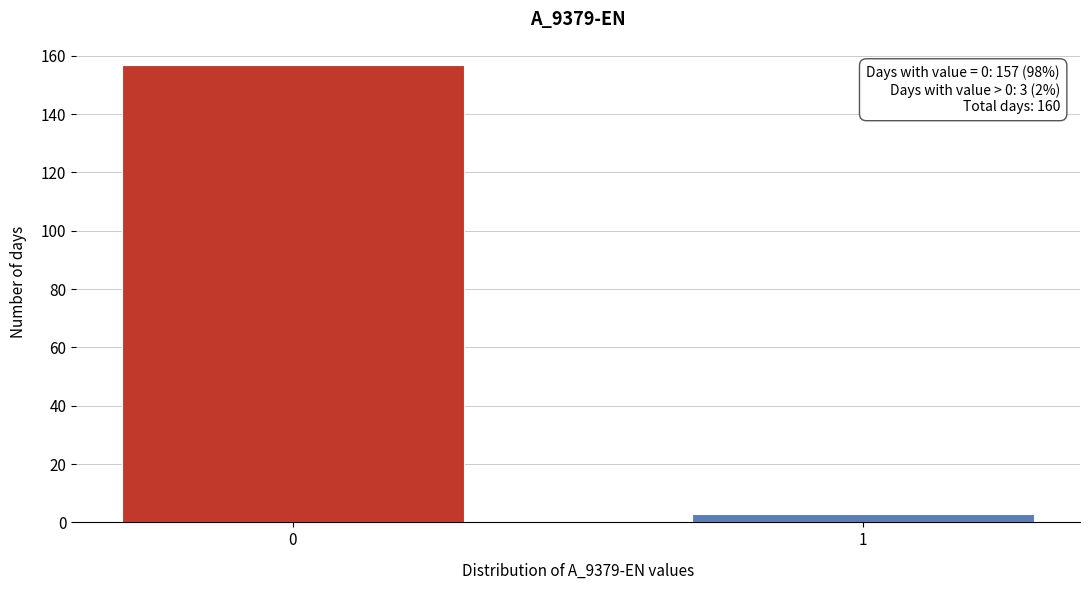

Reading left to right, transcribe all the data shown in this chart.

0=157	1=3